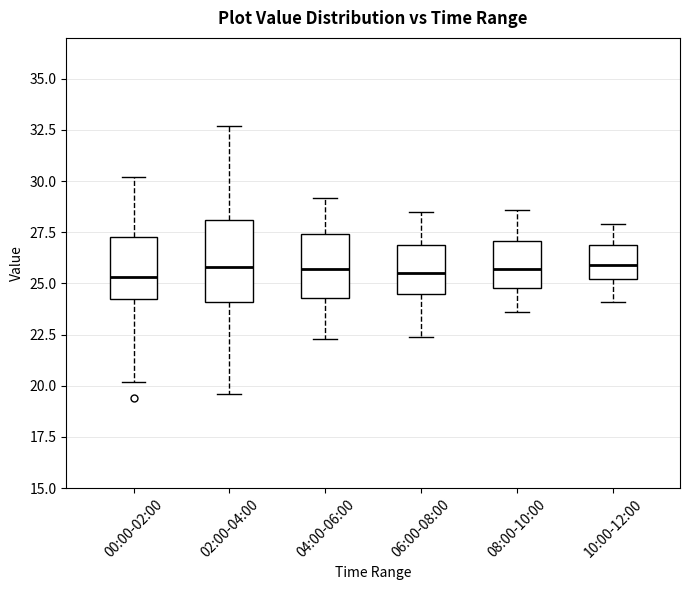

Reading left to right, read every box against the y-axis: the position of its median line, the range the box covers, and the ends of its whiskers. The values are not printed on the chart, so give them approximately, as read against the axis.

00:00-02:00: median 25.5, box 24.0 to 27.5, whiskers 20.0 to 30.0
02:00-04:00: median 26.0, box 24.0 to 28.0, whiskers 19.5 to 32.5
04:00-06:00: median 25.5, box 24.5 to 27.5, whiskers 22.5 to 29.0
06:00-08:00: median 25.5, box 24.5 to 27.0, whiskers 22.5 to 28.5
08:00-10:00: median 25.5, box 25.0 to 27.0, whiskers 23.5 to 28.5
10:00-12:00: median 26.0, box 25.0 to 27.0, whiskers 24.0 to 28.0